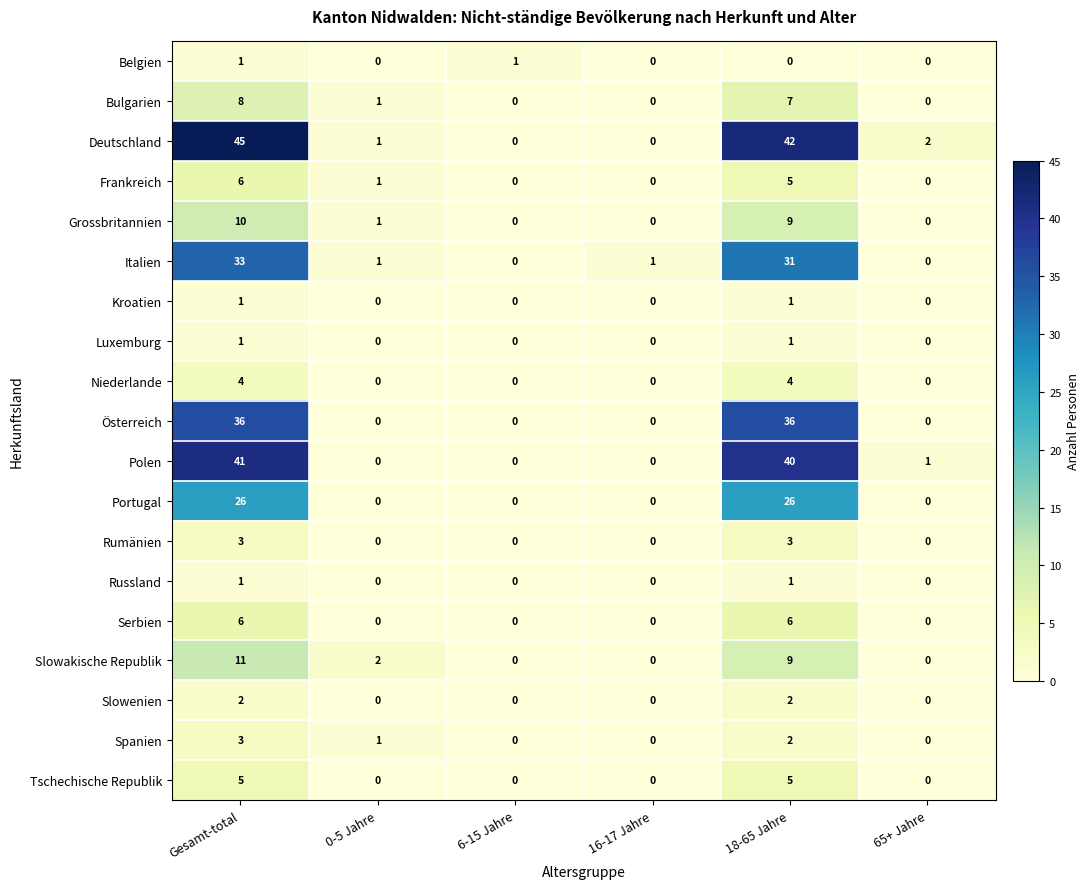

What is the spread (max minus min) of values at 18-65 Jahre?

42